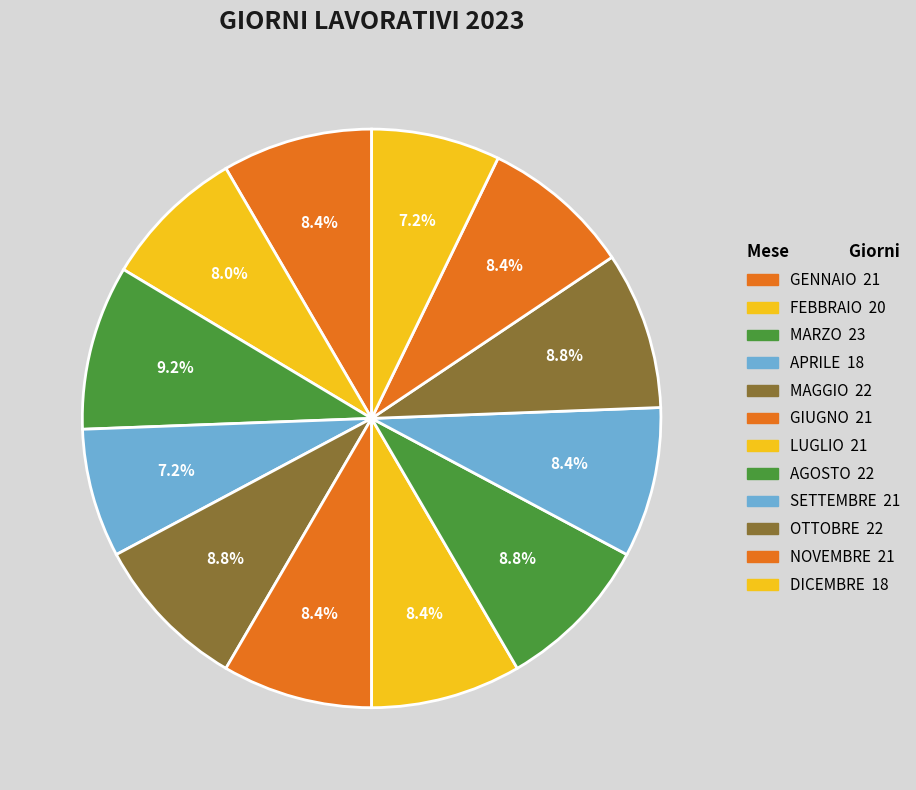

How many slices are in this pie chart?

12